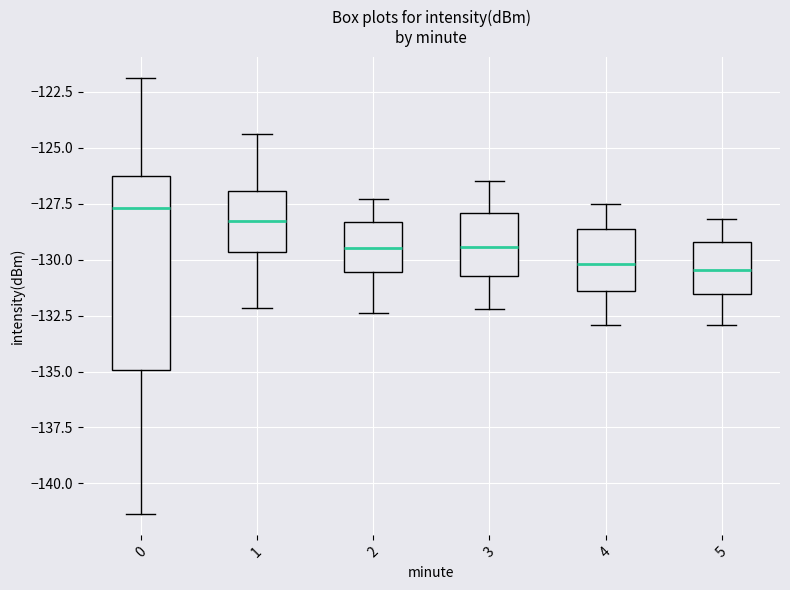

Where is the upper edge of the box at x = 3 on the y-axis? The values are not printed on the chart, so give them approximately, as read against the axis.

-128.0